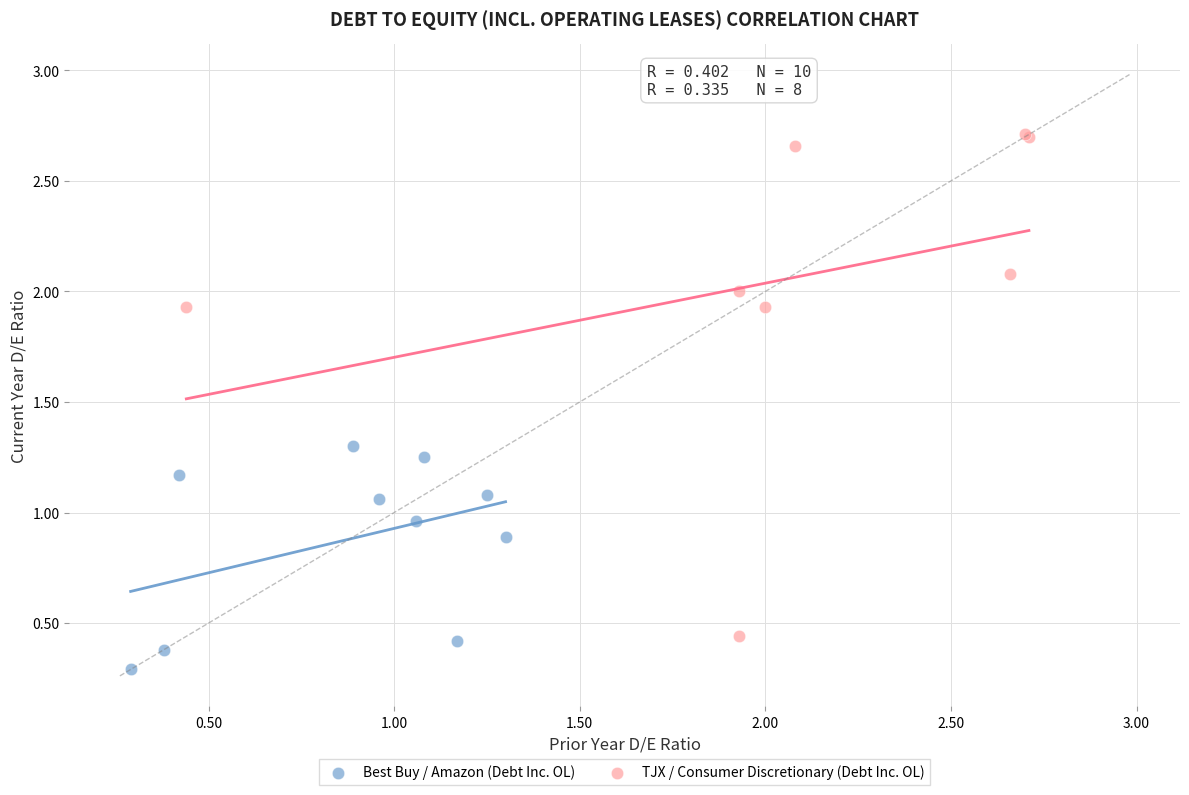

What are all the series names shown in the legend?

Best Buy / Amazon (Debt Inc. OL), TJX / Consumer Discretionary (Debt Inc. OL)